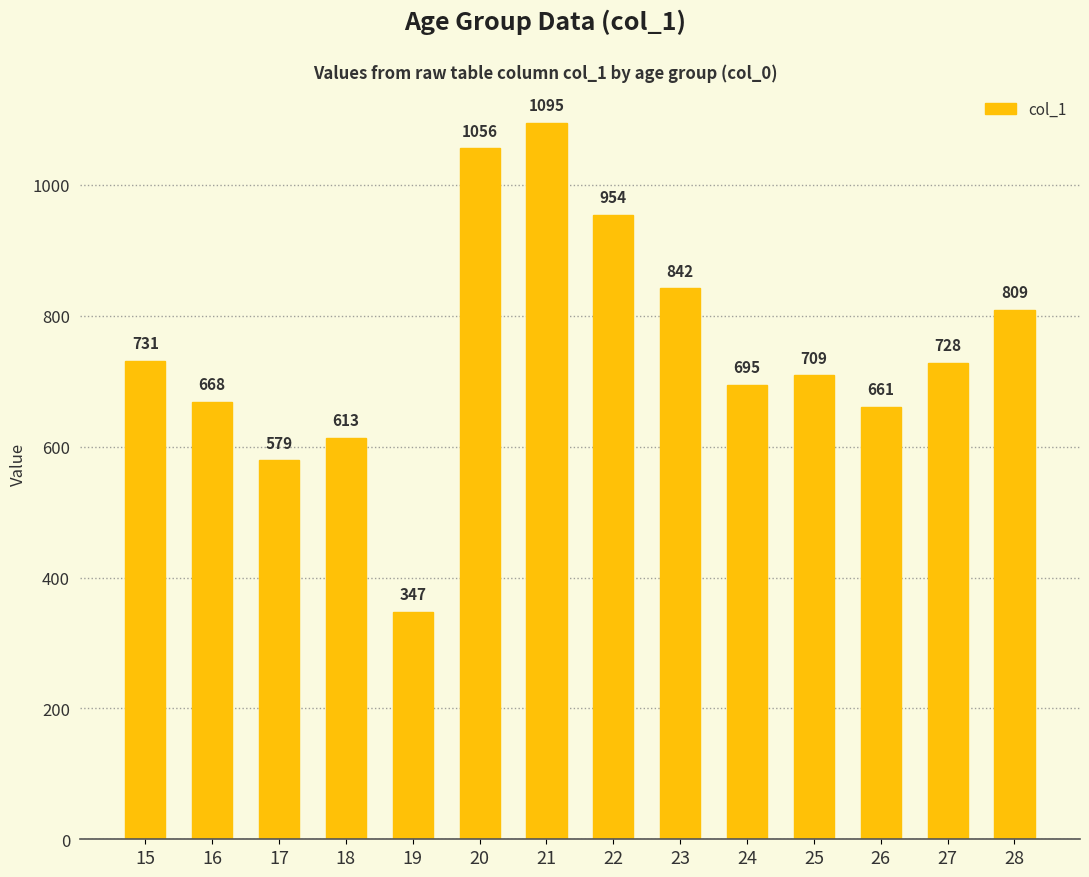

How many bars are there in total?

14